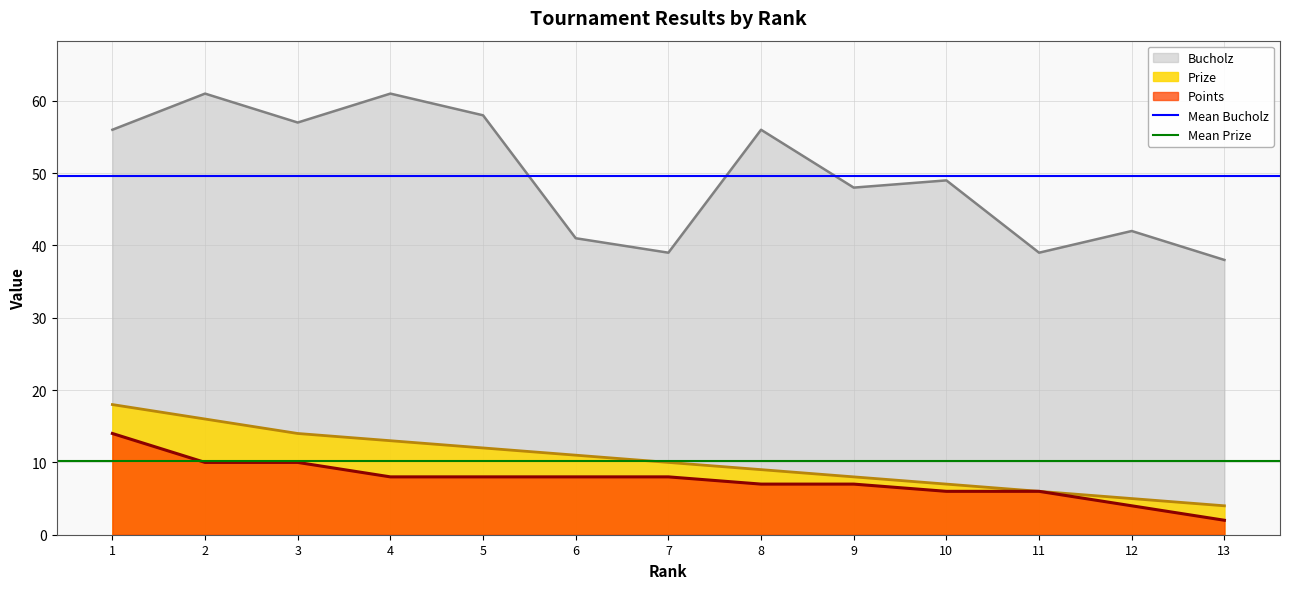

True or false: Bucholz and Points intersect in this chart.

False